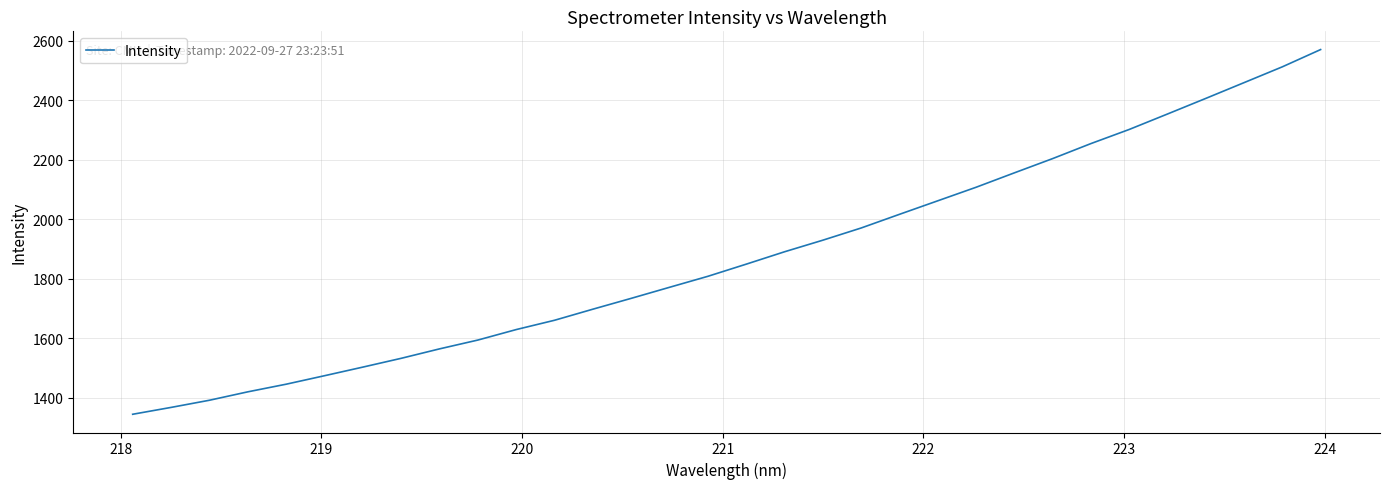

What is the sum of all values?

59956.5